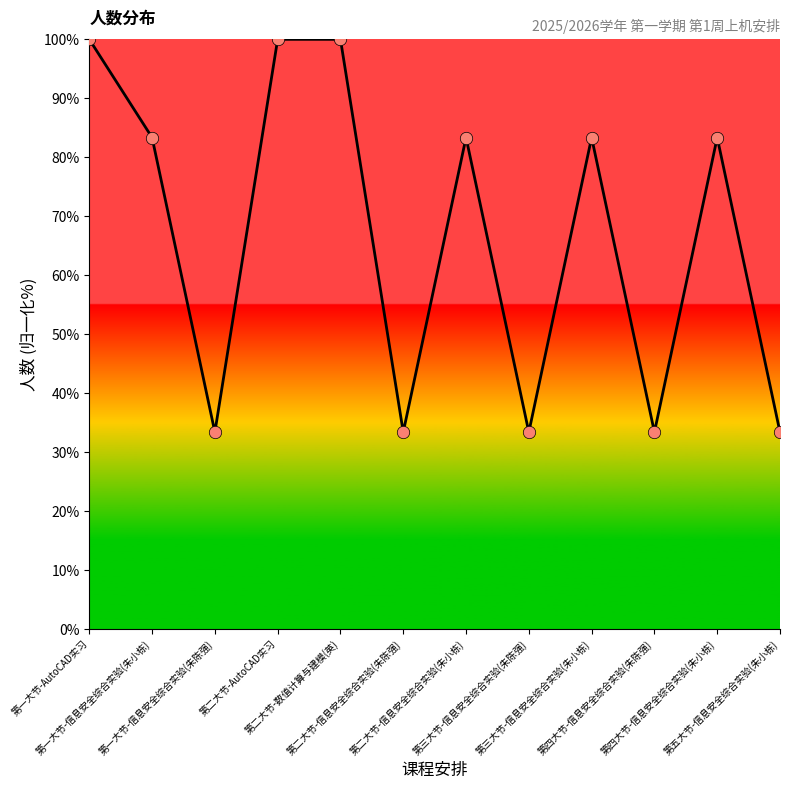

What is the change in value from 第一大节-AutoCAD实习 to 第四大节-信息安全综合实验(朱陈强)?

-66.7